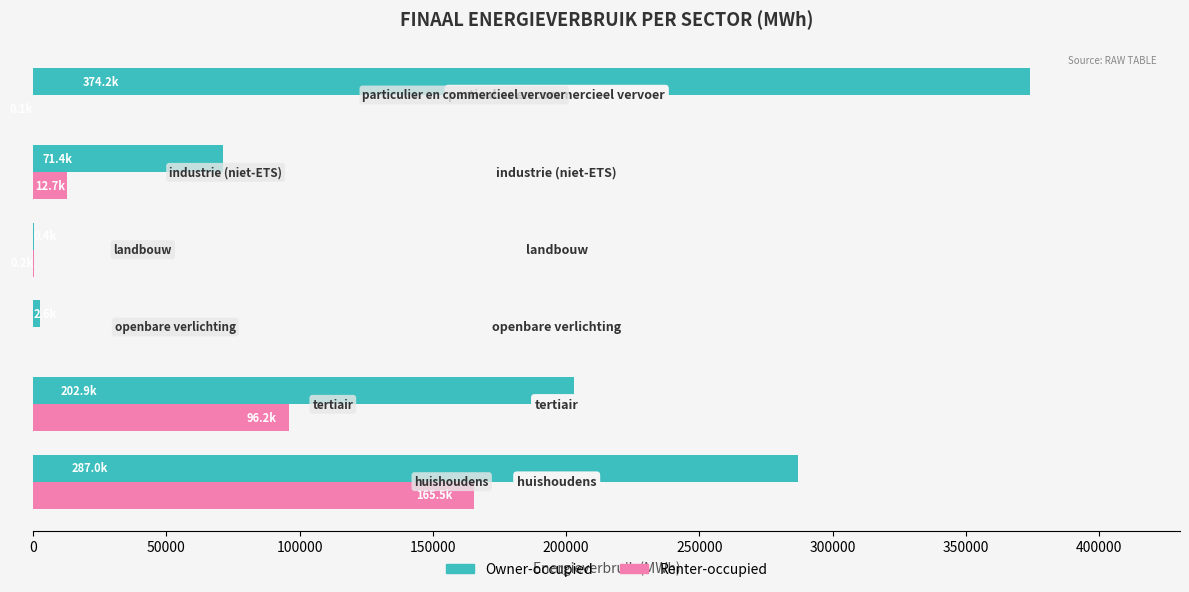

Between landbouw and particulier en commercieel vervoer, which series saw the biggest shift?

Owner-occupied